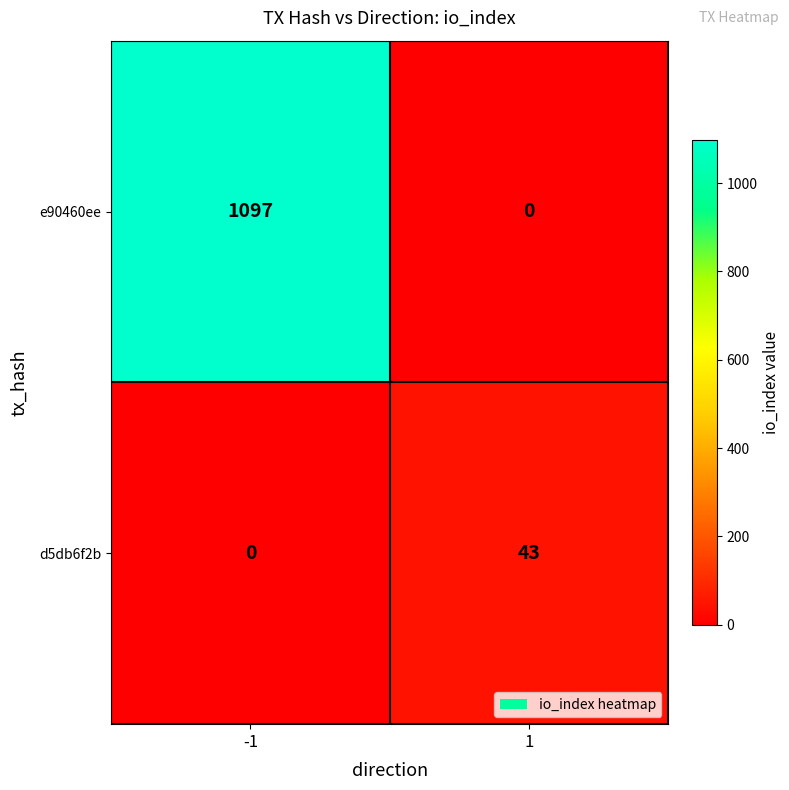

What is the difference between the e90460ee values at 1 and -1?

1097